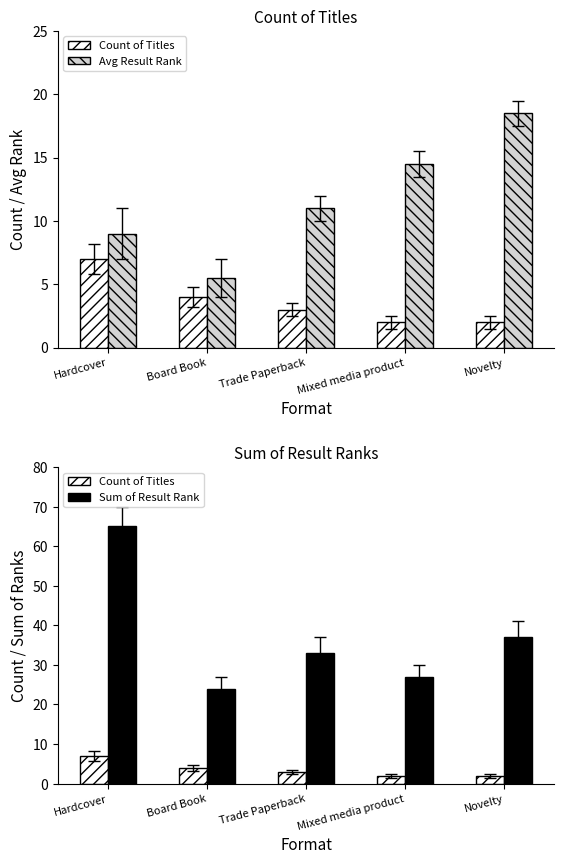

At which category is the sum across all series the highest?

Hardcover